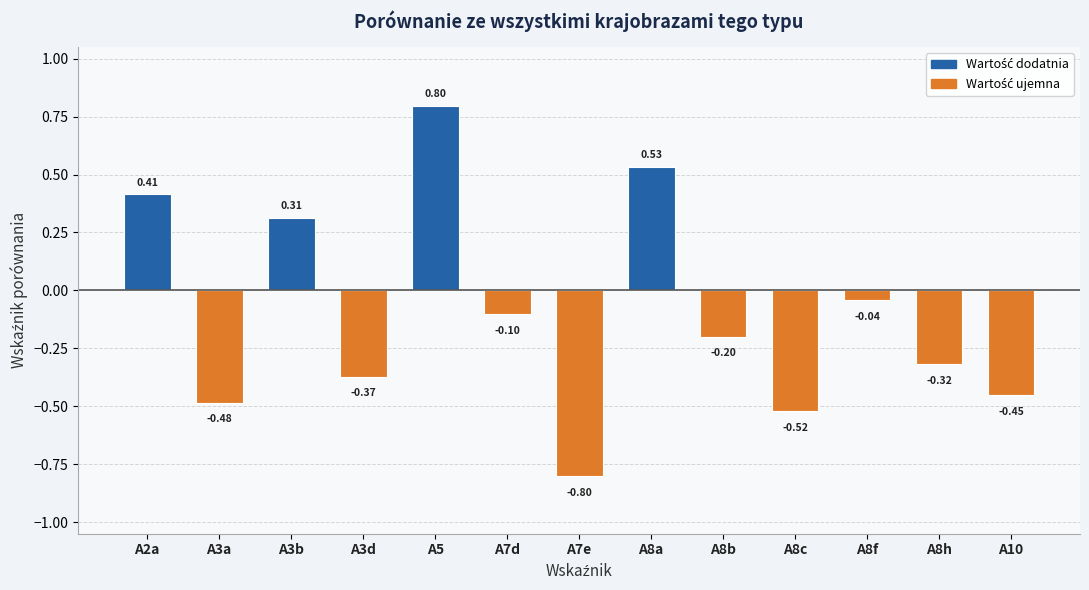

What is the change in value from A7e to A8b?

+0.6